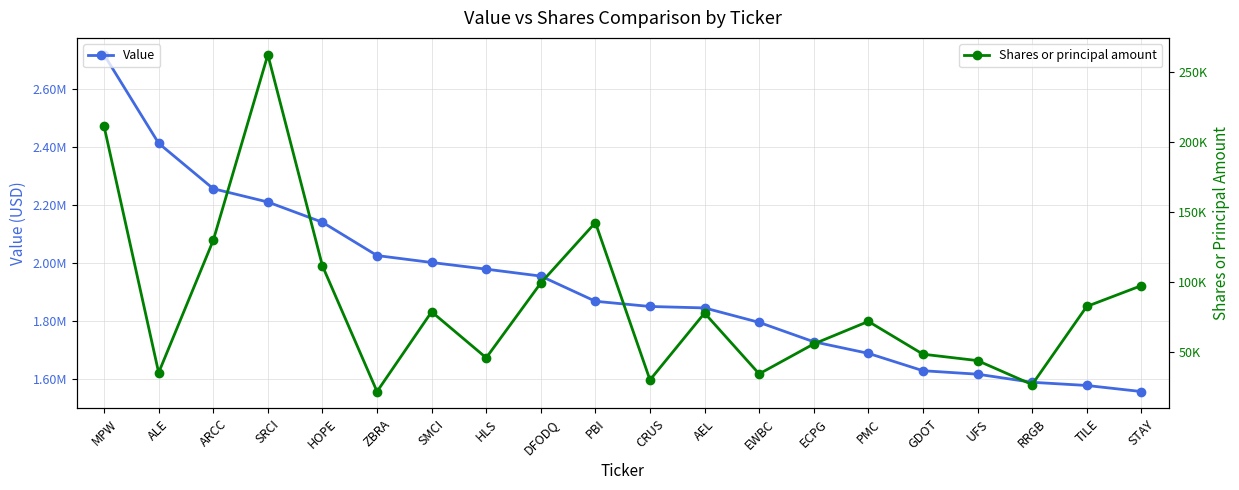

Which label corresponds to the largest value in the chart?

MPW